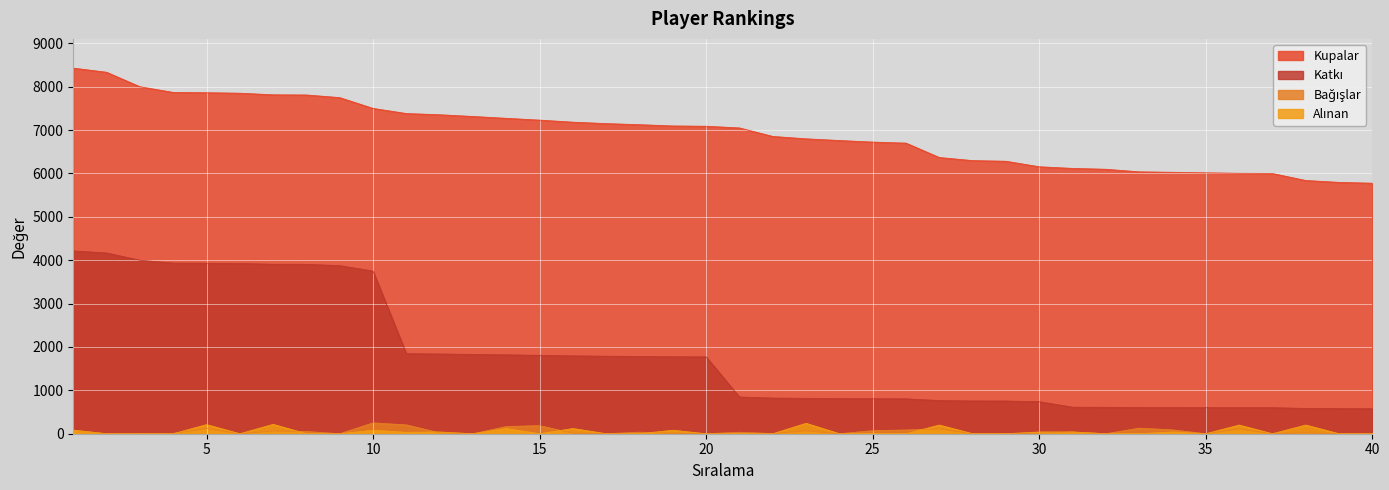

Which series has the largest total across all categories?

Kupalar